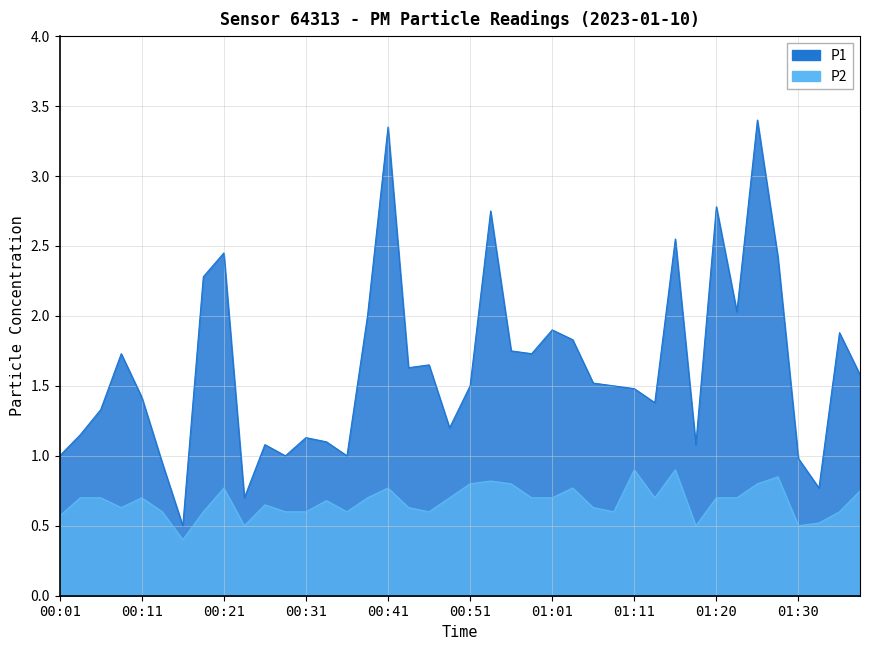

What is the value of the P2 point at the 34th from the left?

0.7